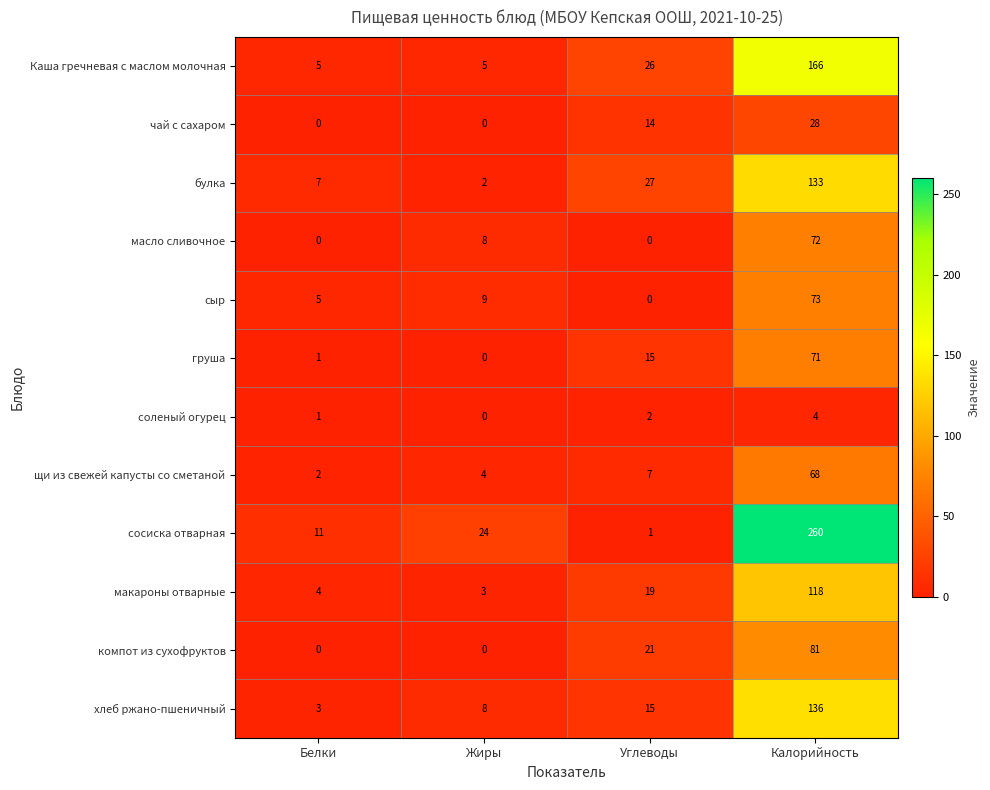

True or false: компот из сухофруктов has a value of 37 at Белки.

False